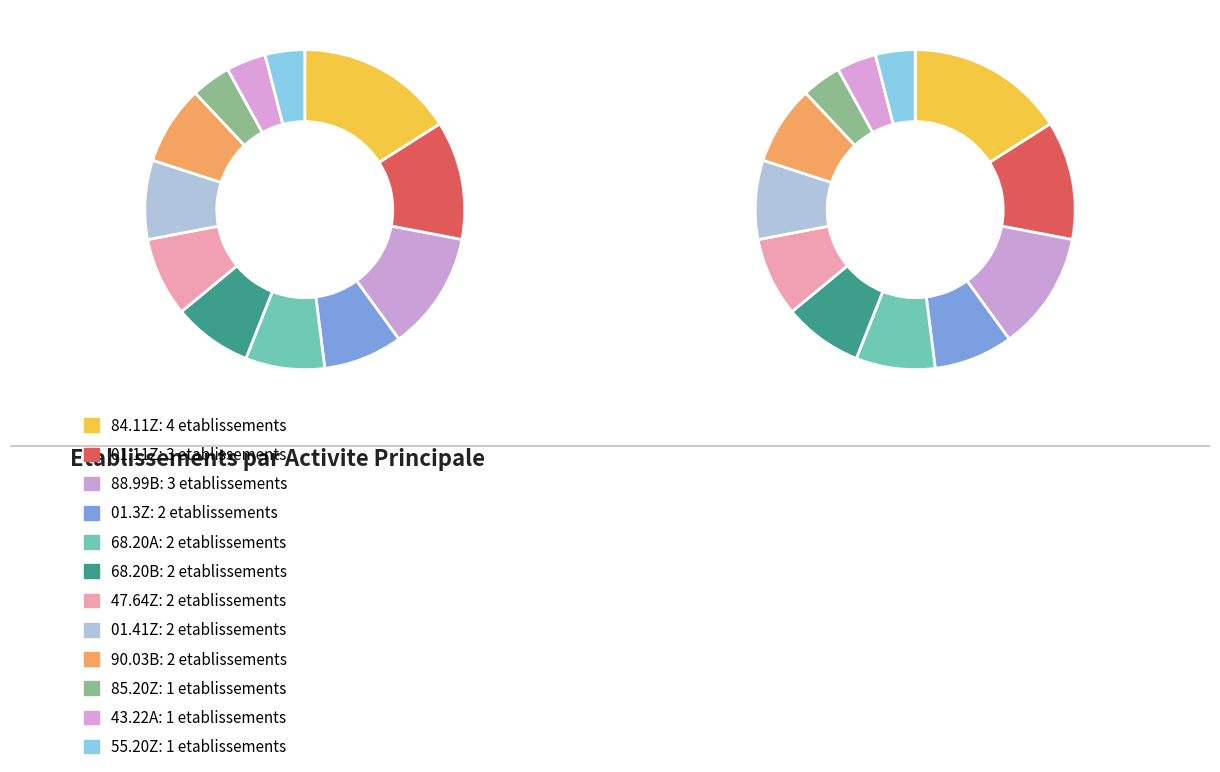

To the nearest percent, what portion does 01.3Z represent?

8%